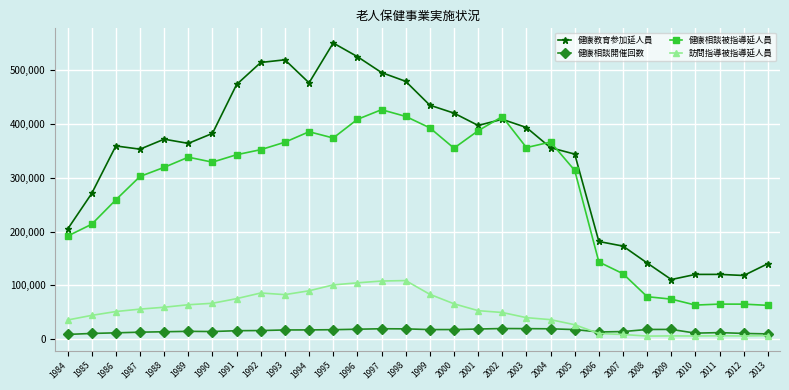

True or false: 訪問指導被指導延人員 and 健康教育参加延人員 intersect in this chart.

False